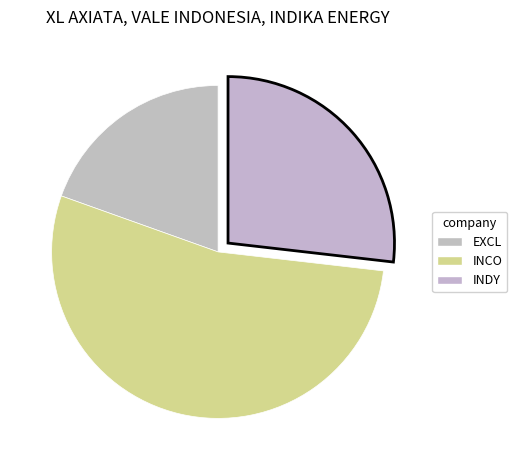

How many slices are in this pie chart?

3